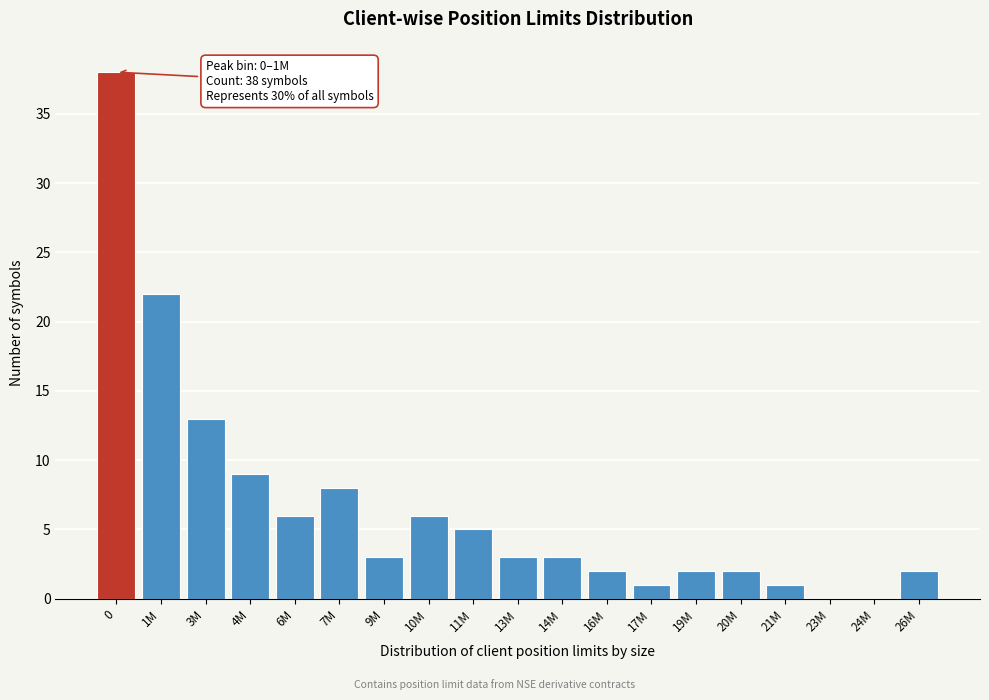

Reading left to right, transcribe all the data shown in this chart.

0=38	1M=22	3M=13	4M=9	6M=6	7M=8	9M=3	10M=6	11M=5	13M=3	14M=3	16M=2	17M=1	19M=2	20M=2	21M=1	23M=0	24M=0	26M=2